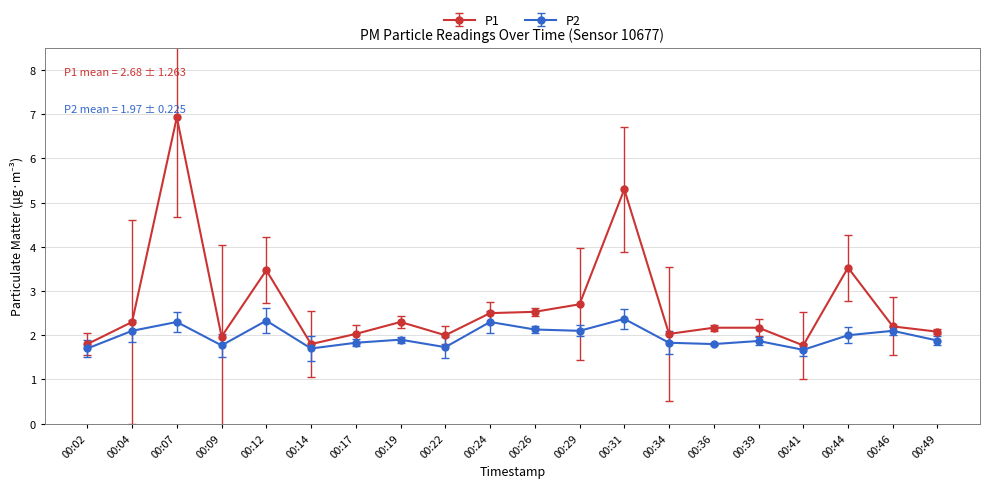

Where is the first local minimum for P2?

00:09